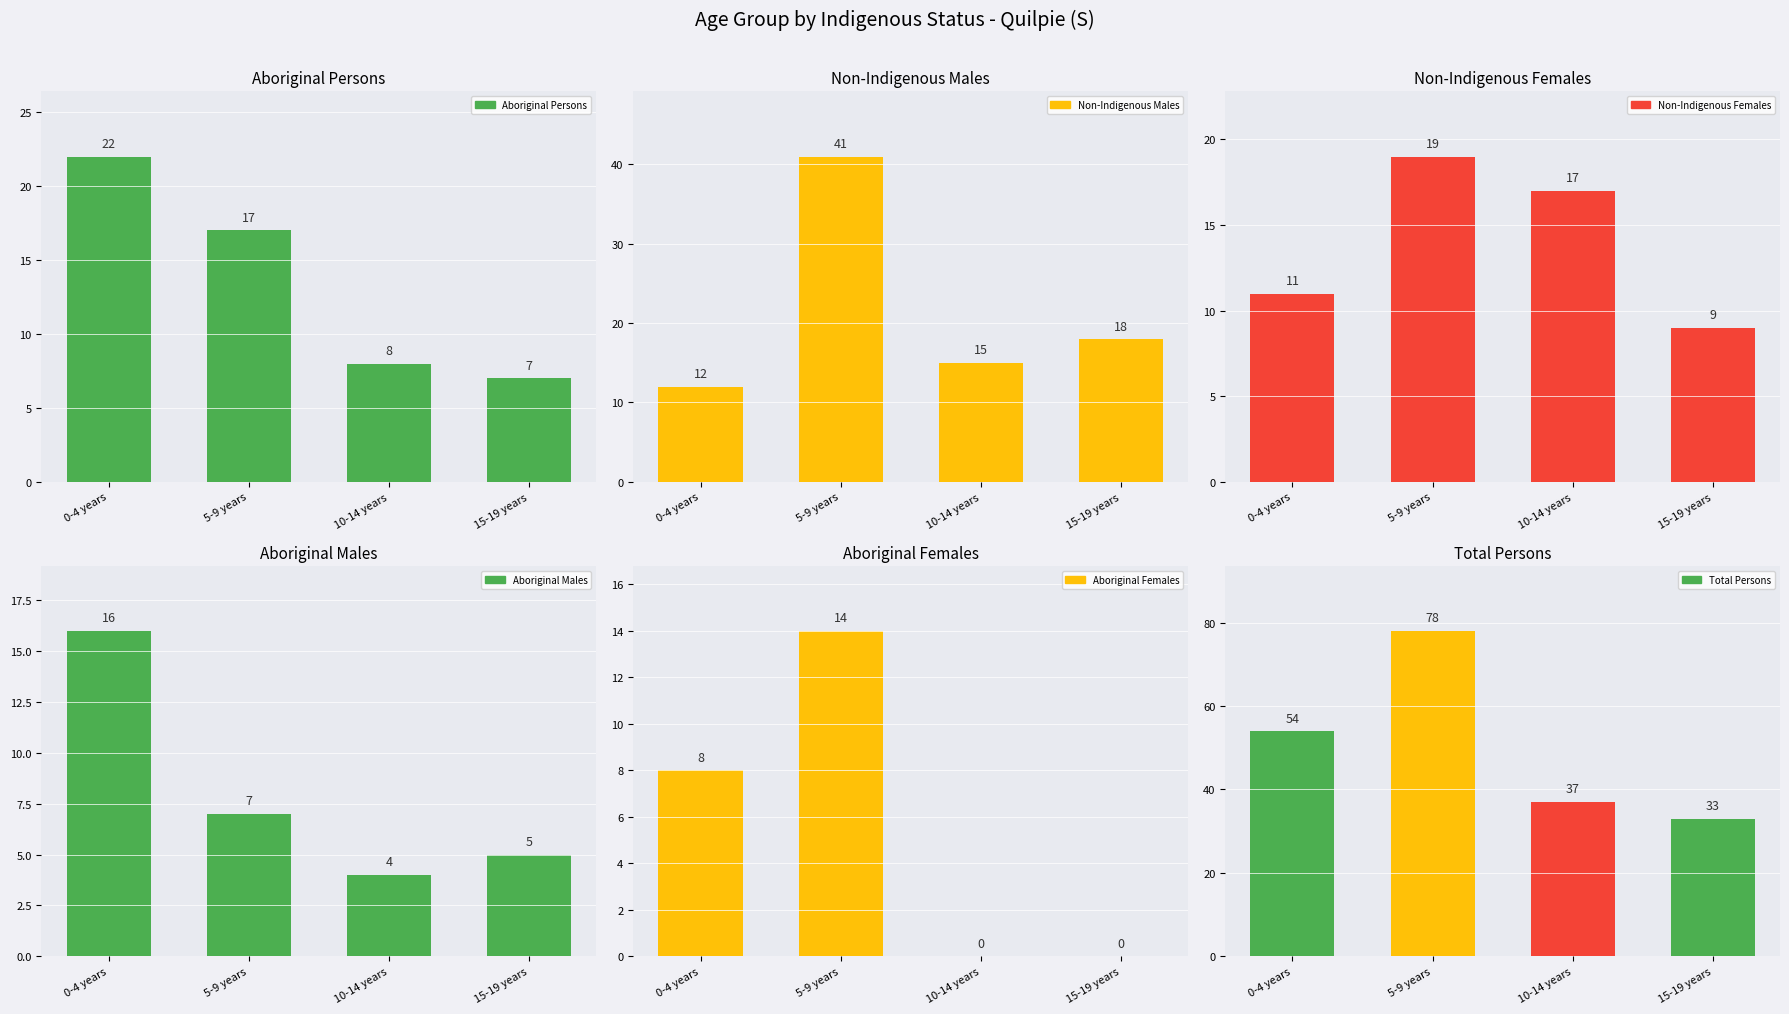

What is the total value across all series at 10-14 years?

81